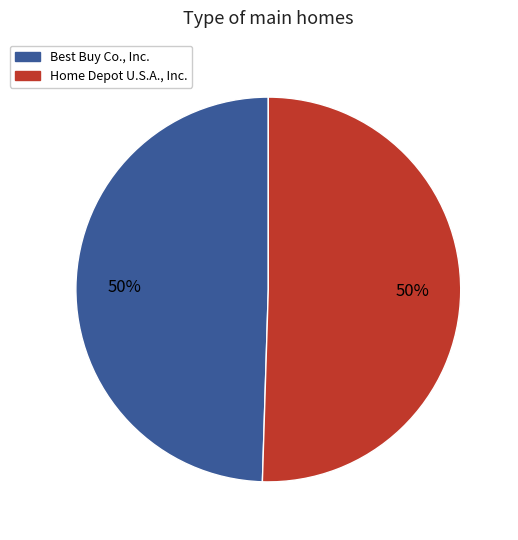

Do Home Depot U.S.A., Inc. and Best Buy Co., Inc. together represent more than half of the pie?

Yes